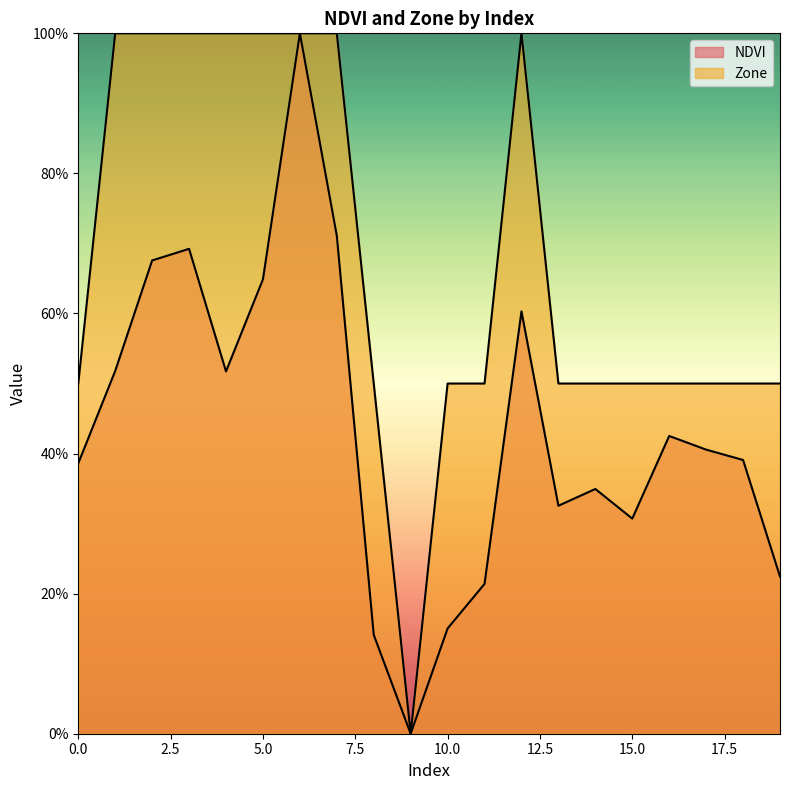

Where is the first local minimum for NDVI?

4